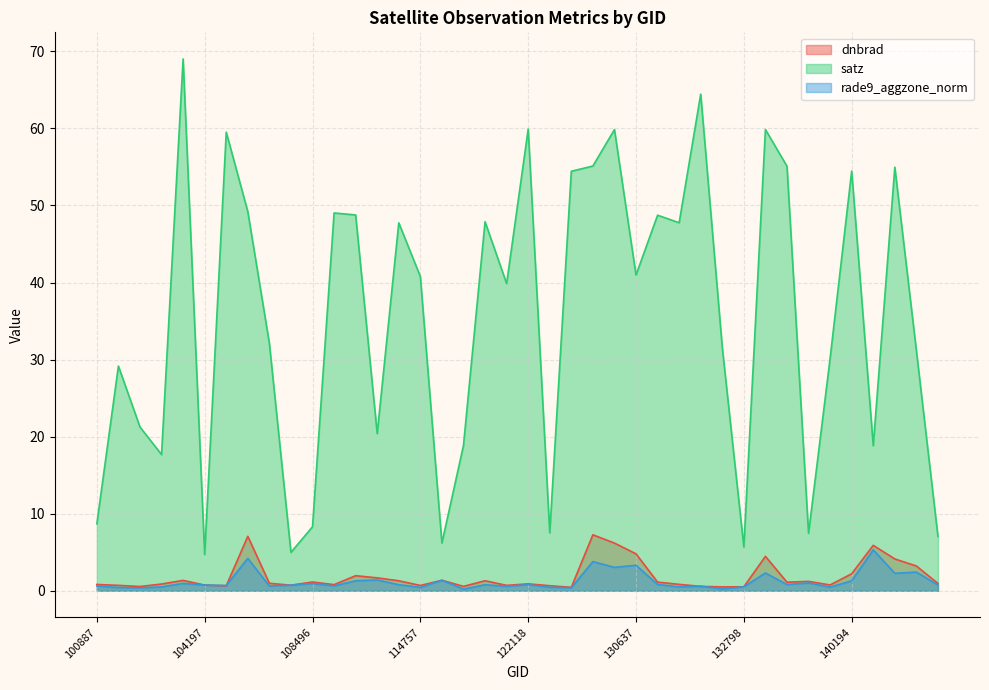

What is the highest value of the rade9_aggzone_norm series?

5.3